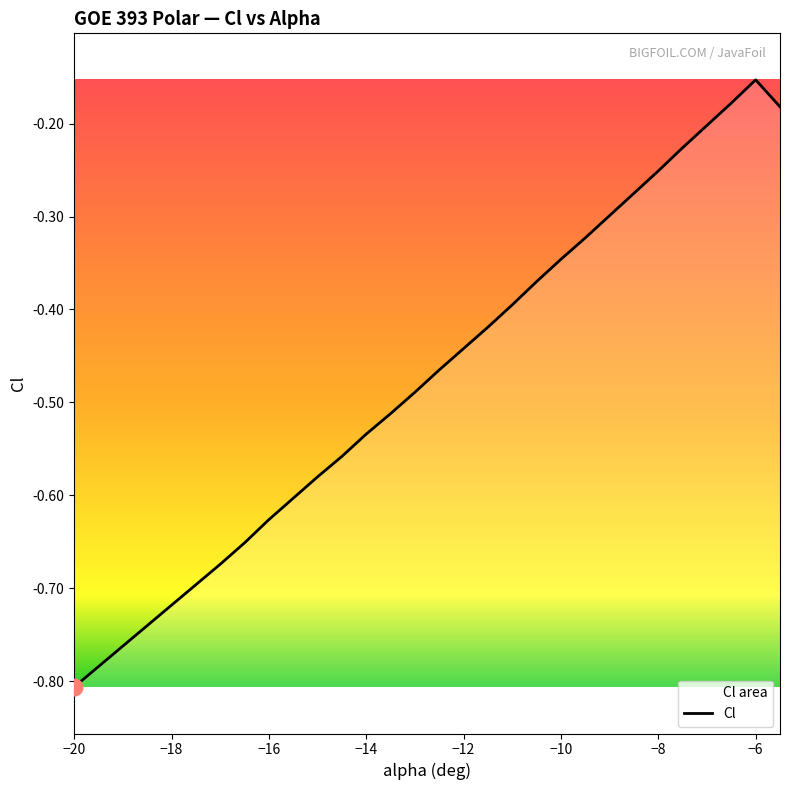

At which label is the value closest to 0?

−6